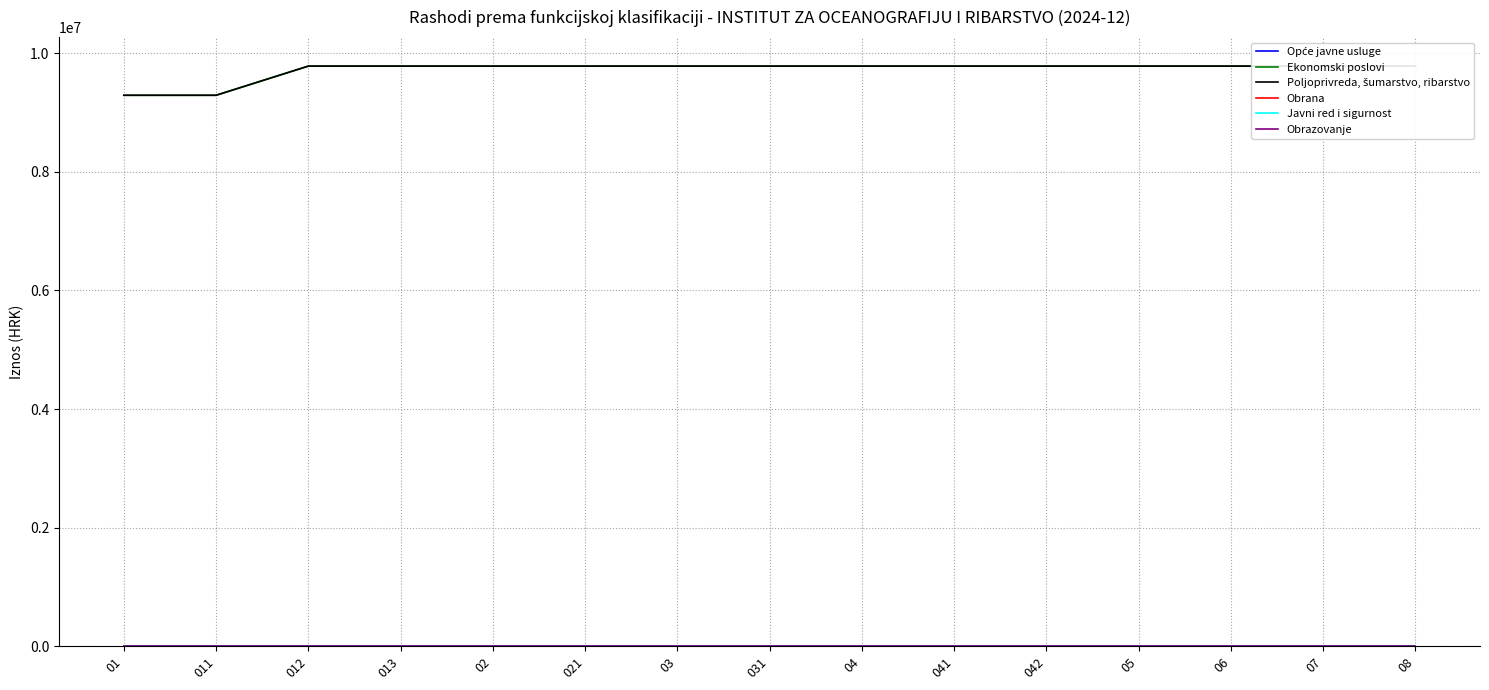

What is the label of the 4th point from the right?

05